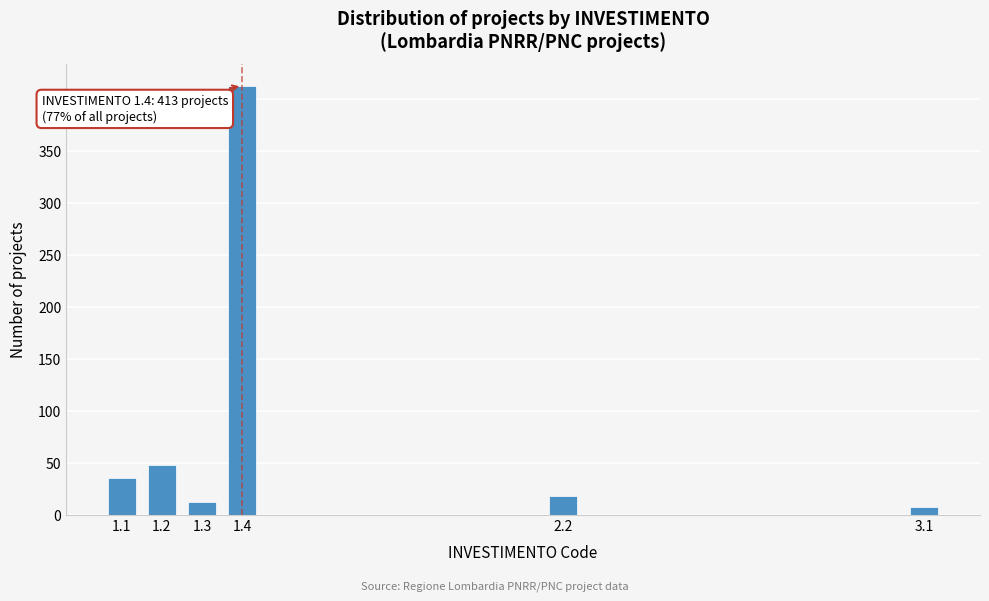

Reading left to right, extract all data points from this chart.

1.1=35	1.2=48	1.3=12	1.4=413	2.2=18	3.1=7